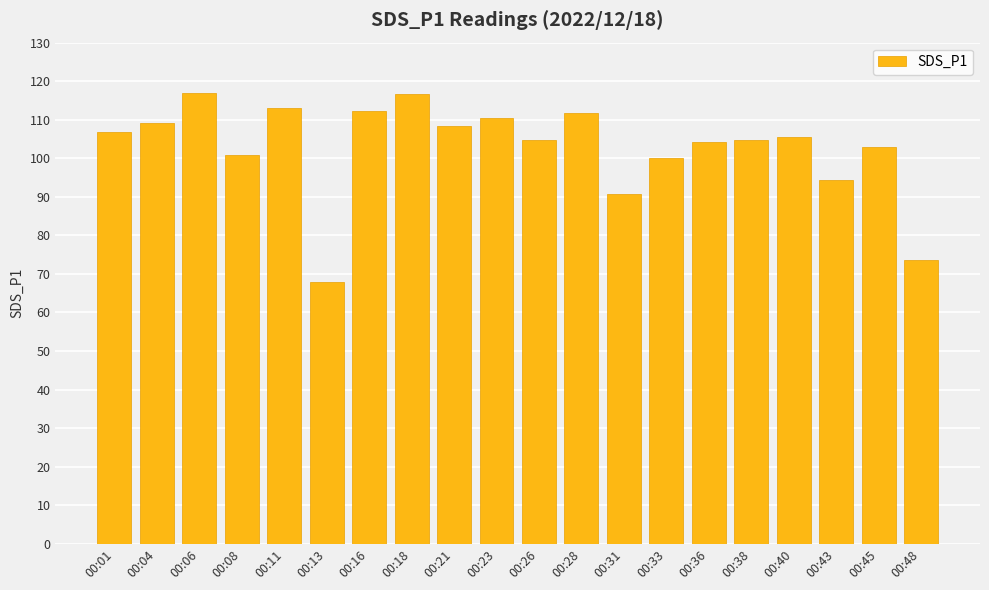

What is the sum of the values at 00:21 and 00:01?

215.4